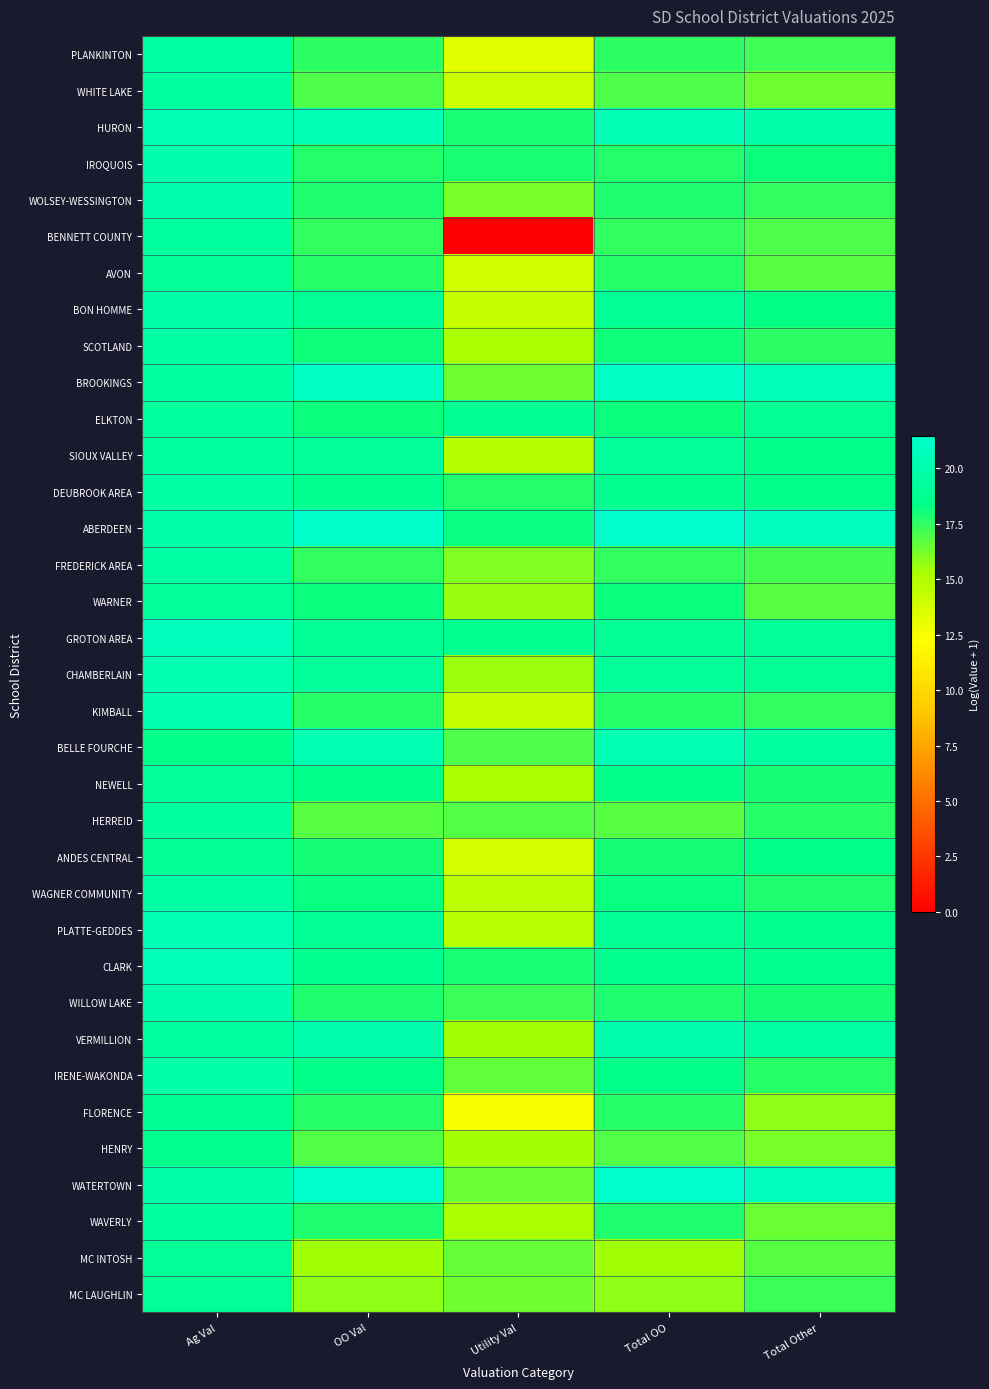

Count the number of categories in the chart.

5